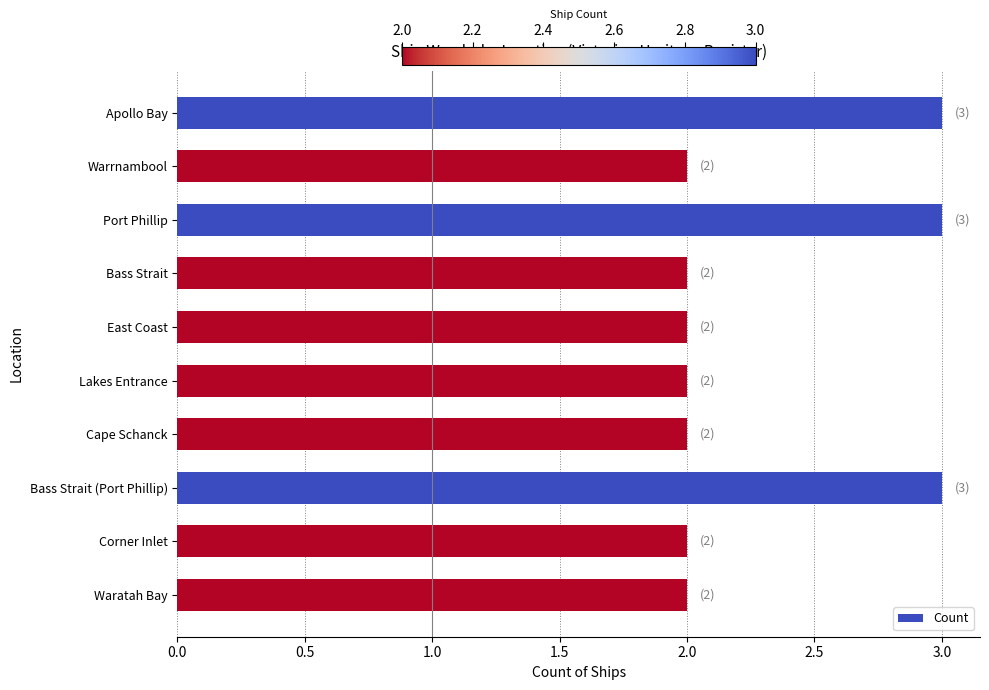

Approximately how many times larger is the value at Lakes Entrance compared to Corner Inlet?

1.0